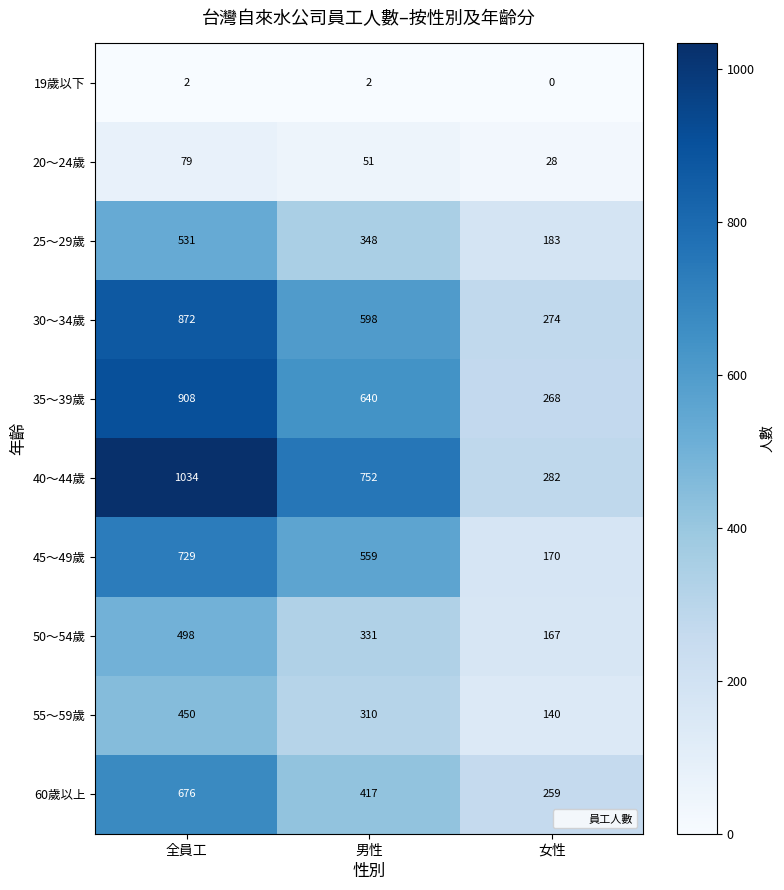

The value of 55～59歲 at 全員工 is 450. True or false?

True